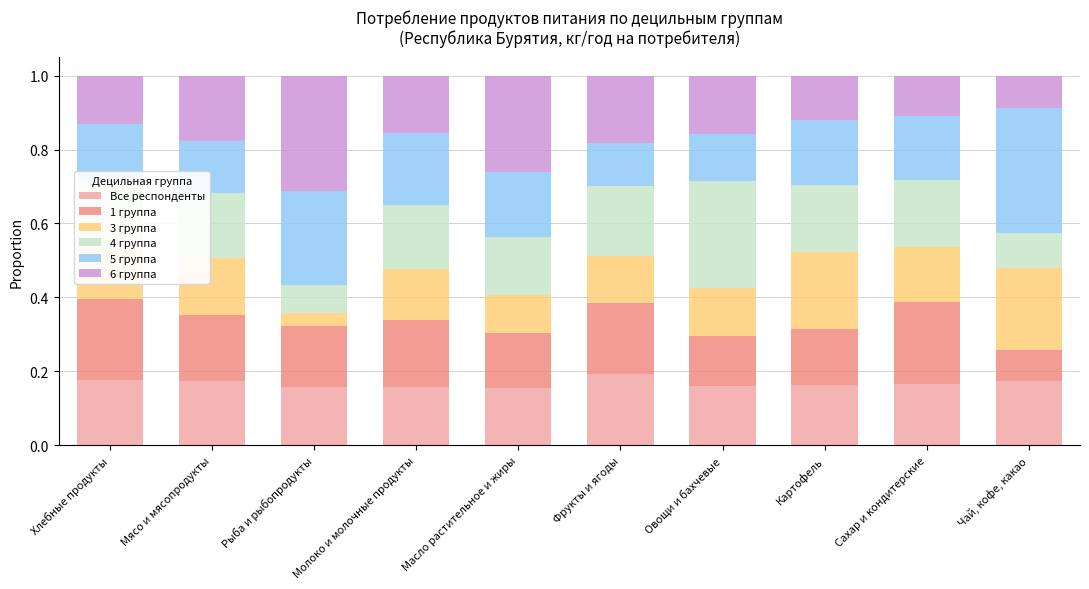

What is the total value across all series at Чай, кофе, какао?

1.0